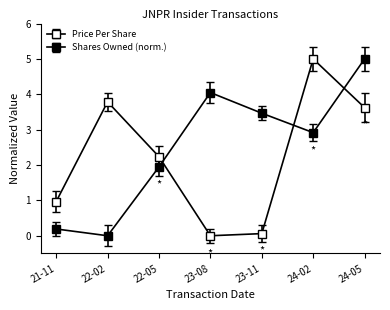

Does the chart have visible grid lines?

No